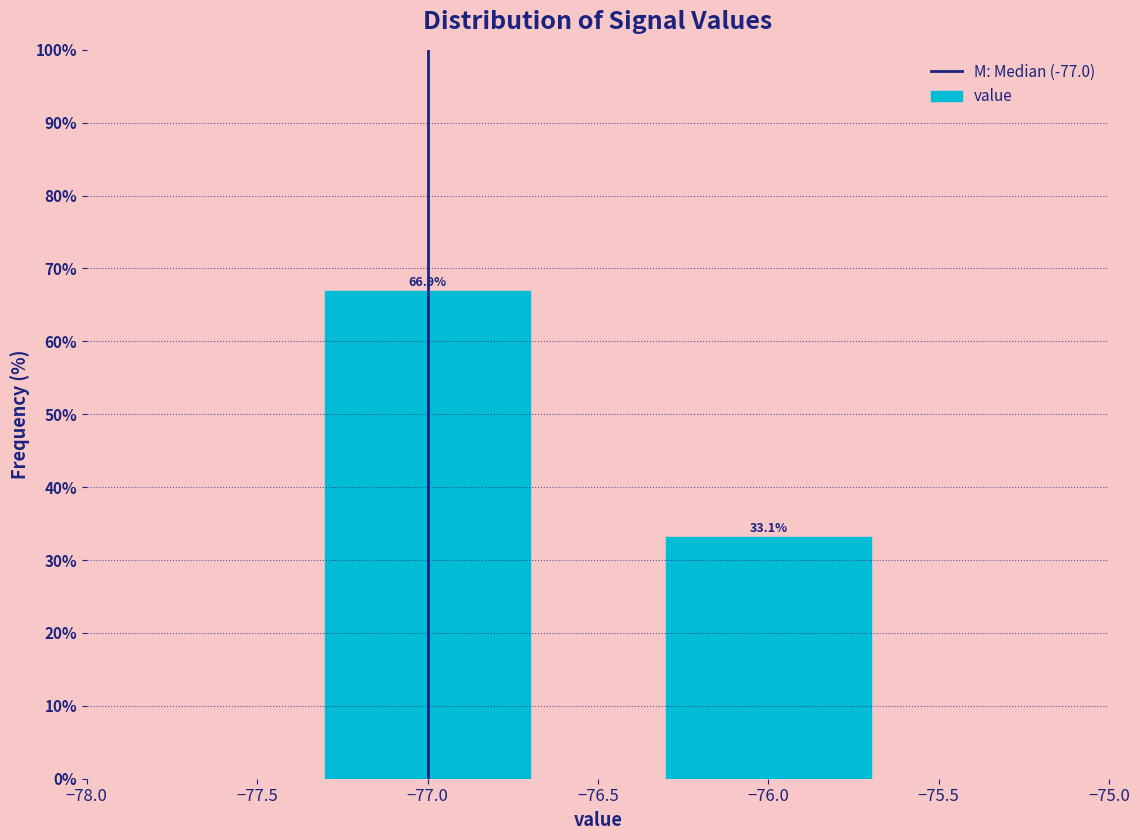

Reading left to right, list all the values displayed in this chart.

66.9	33.1